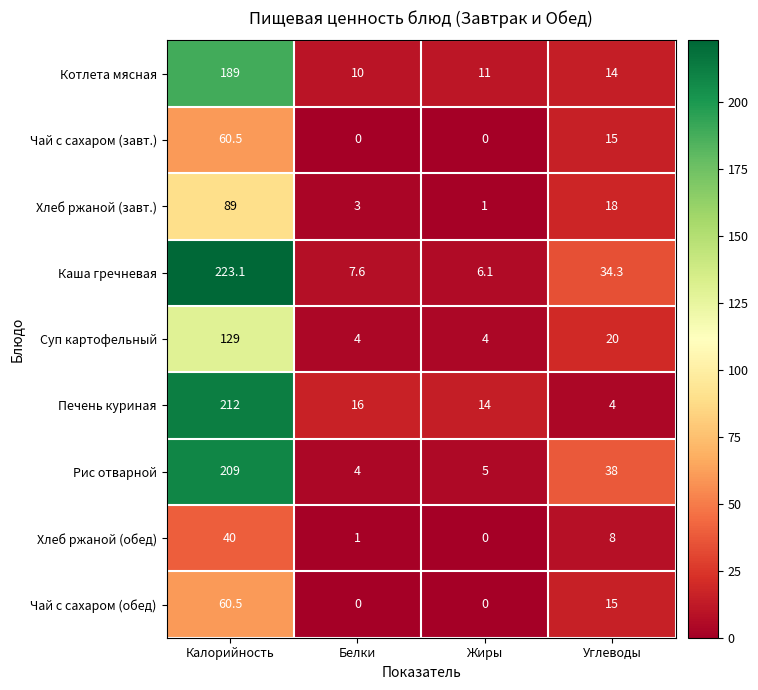

Which series has the widest spread of values?

Каша гречневая